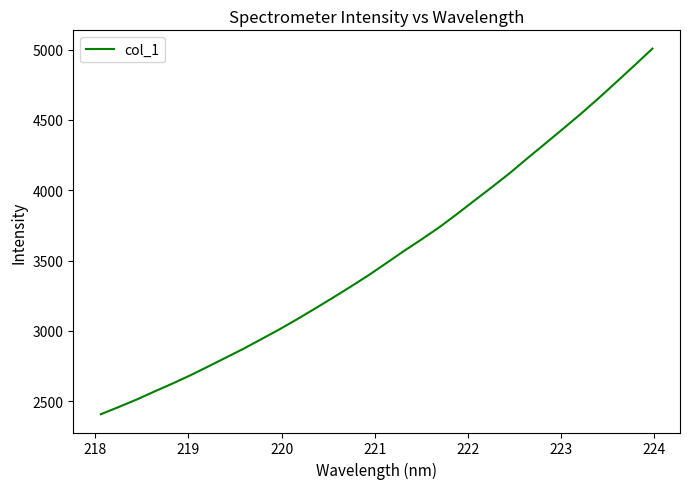

What is the maximum value shown in the chart?

5007.4